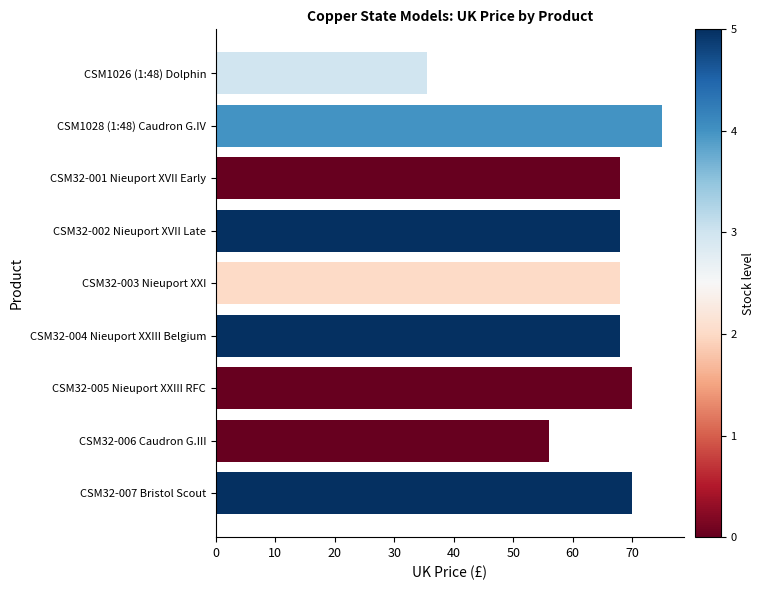

What is the sum of all values?

578.4